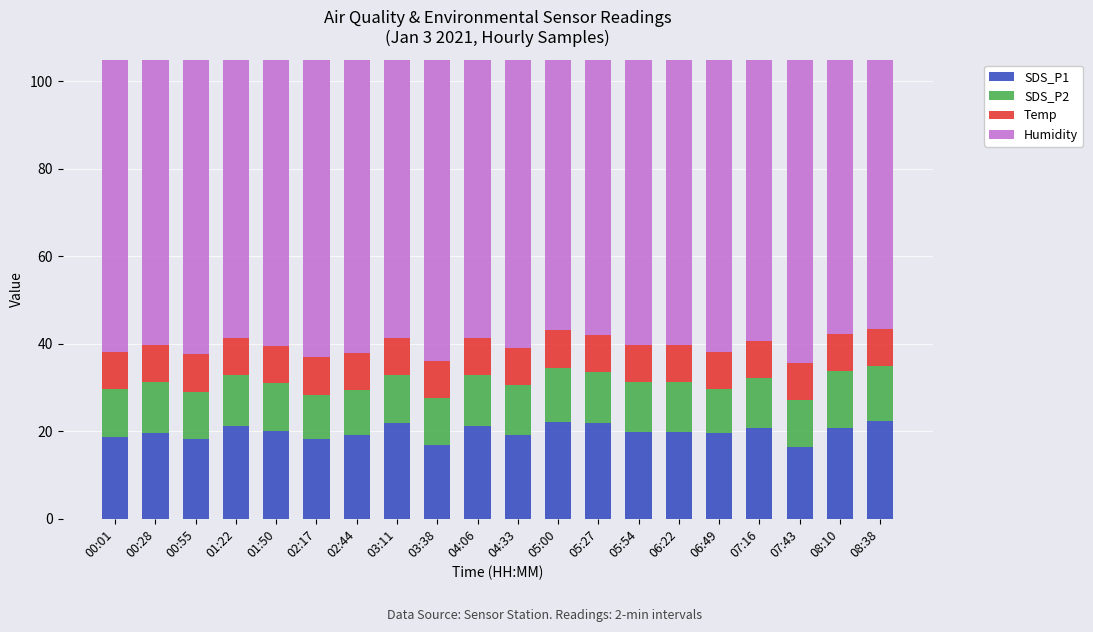

At 08:38, list the series in order from smallest to largest.

Temp, SDS_P2, SDS_P1, Humidity